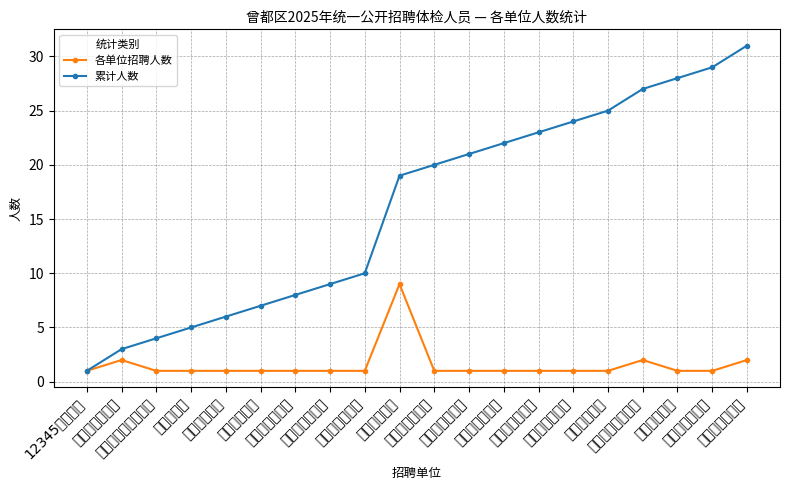

True or false: 各单位招聘人数 has a value of 1 at 淅河镇党群服务.

True